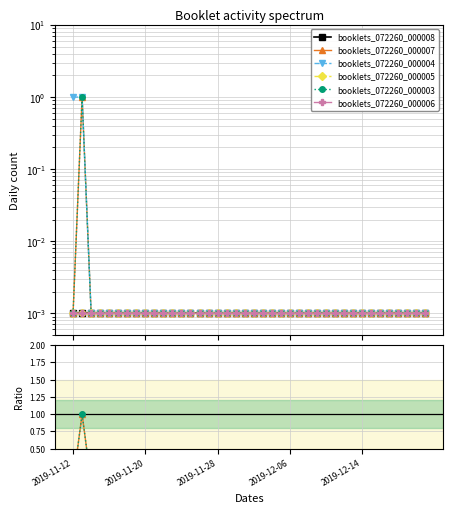

Which series changed the most between 11 and 20?

booklets_072260_000008